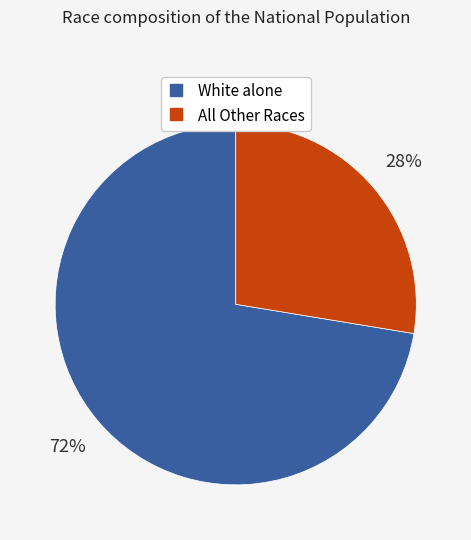

To the nearest percent, what is the average slice percentage?

50%